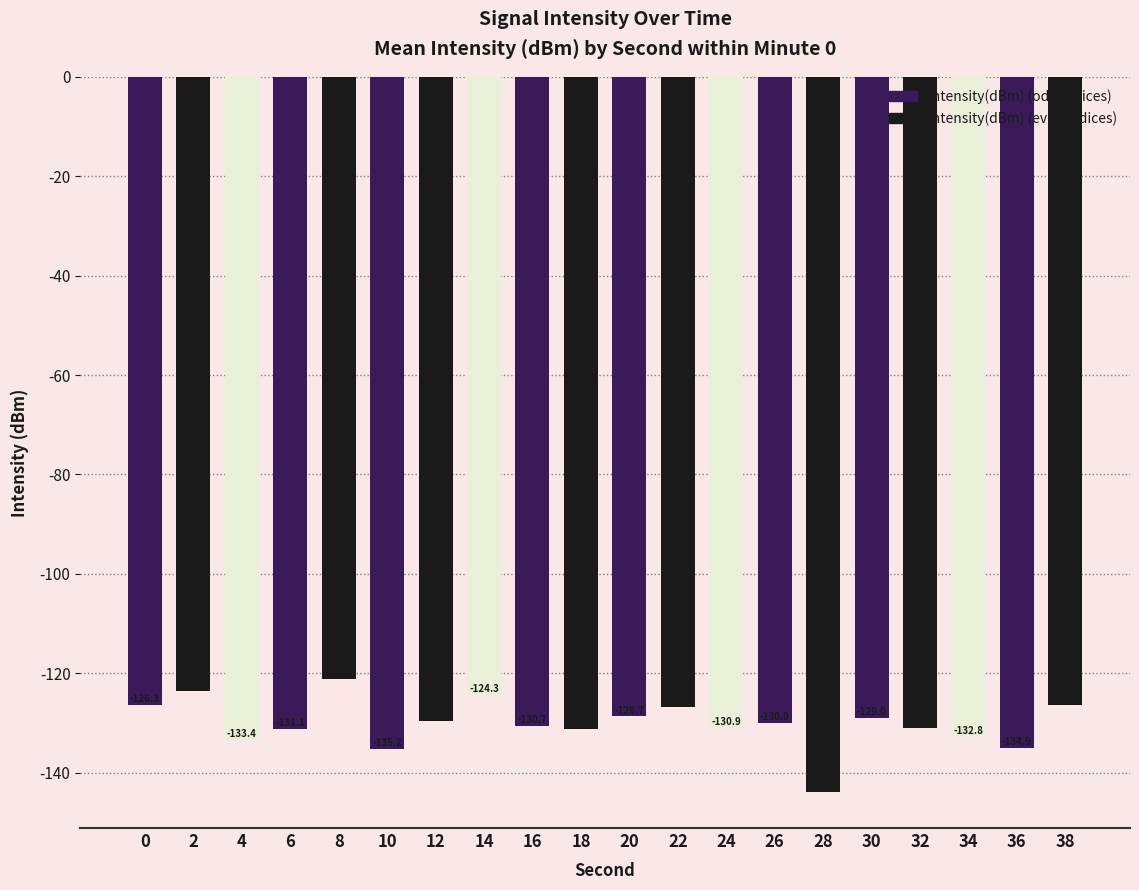

Which has a higher value, 28 or 10?

10